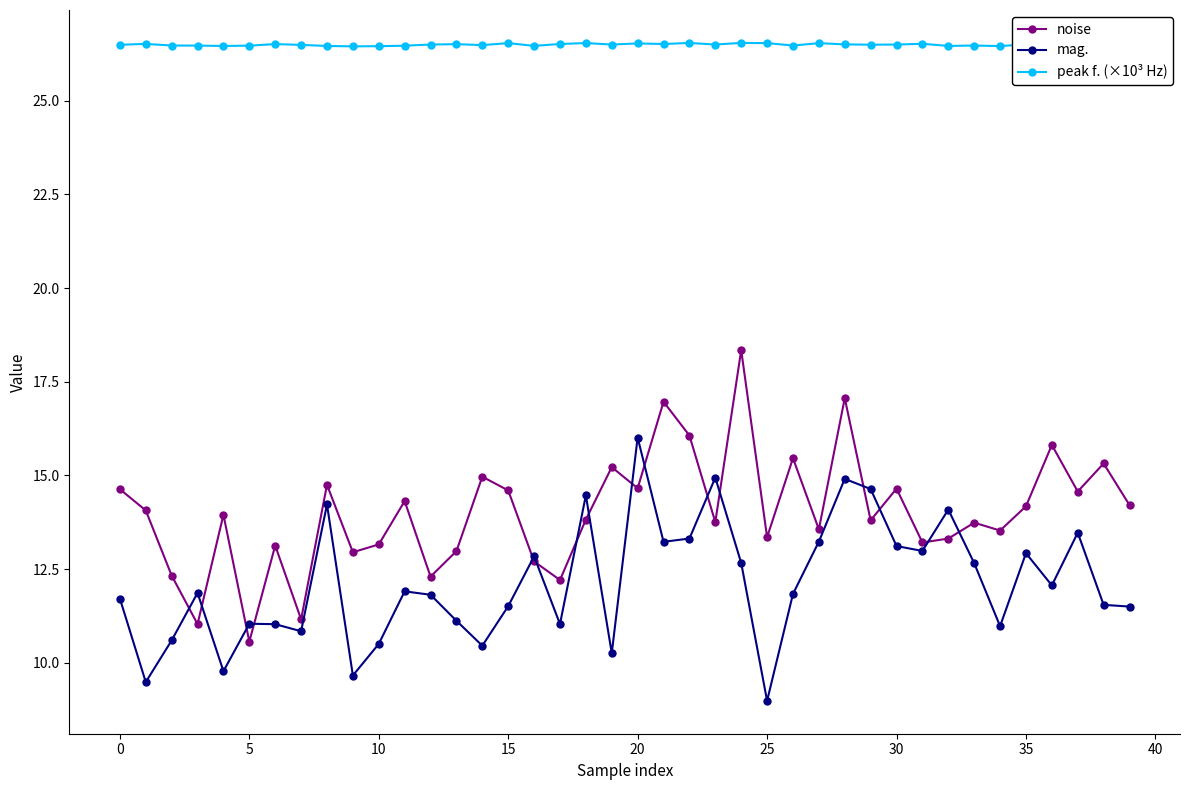

What is the greatest value displayed?

26.5